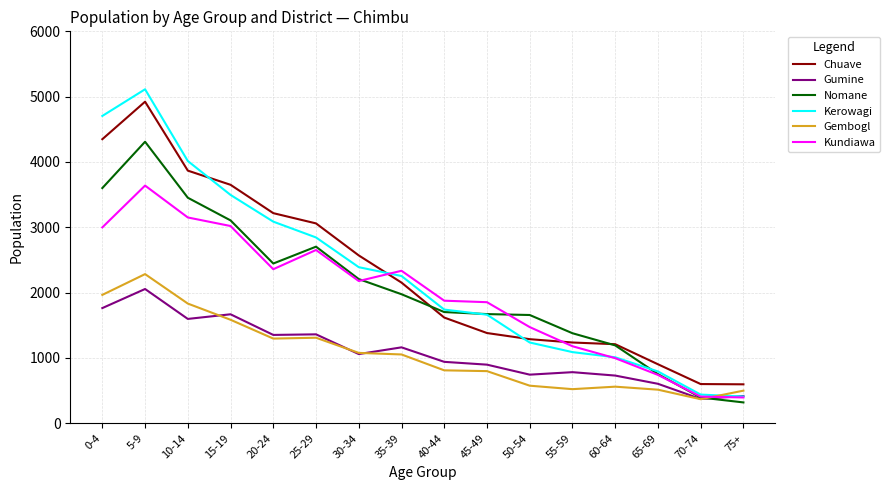

True or false: Nomane and Gumine intersect in this chart.

True